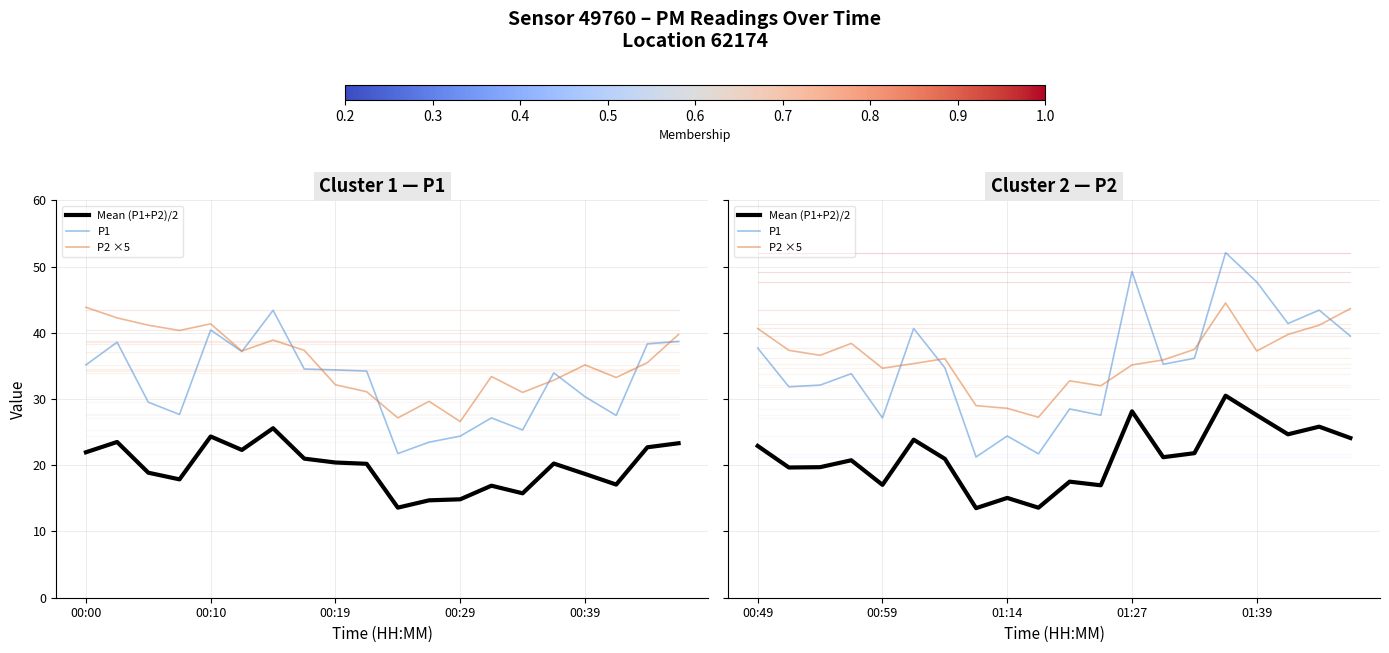

At which category is the sum across all series the highest?

15